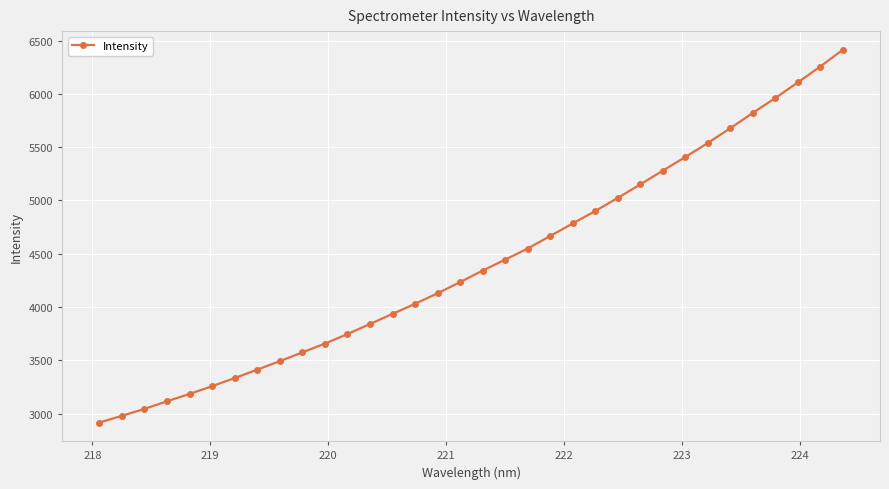

What is the smallest value displayed?

2918.0